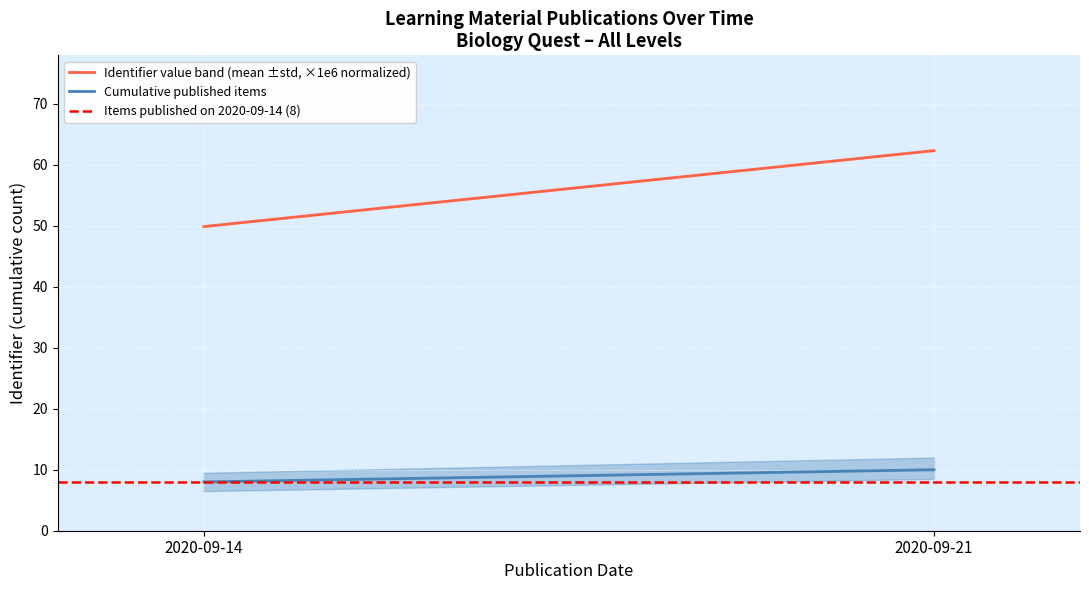

At which label is Items published on 2020-09-14 (8) closest to 8?

2020-09-14